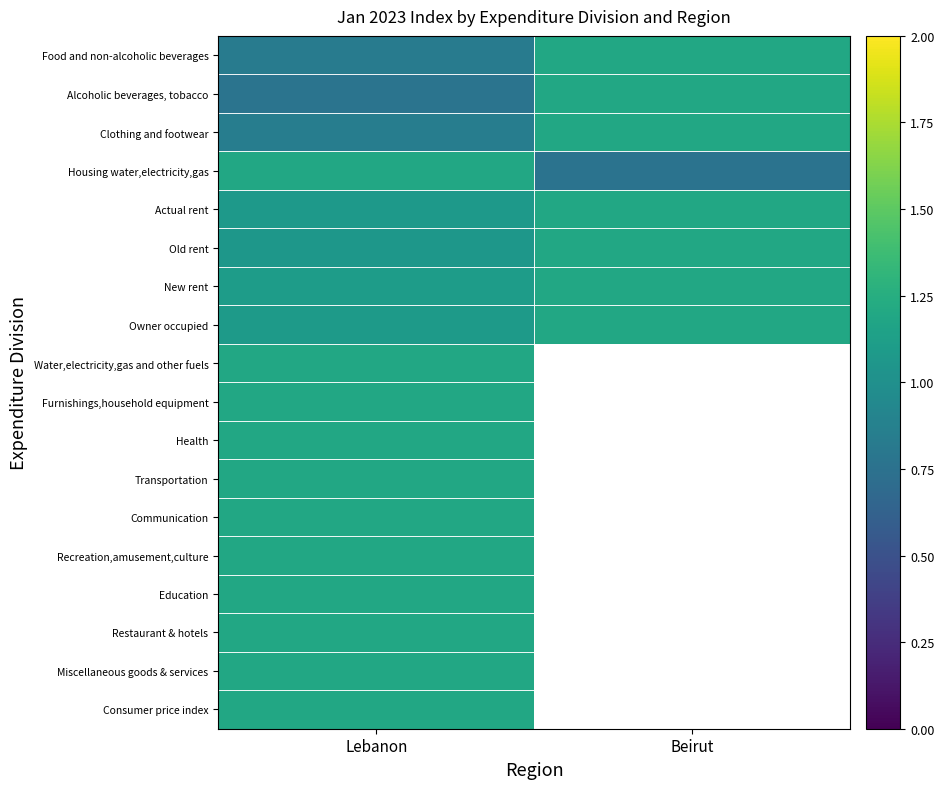

How many distinct data groups are displayed?

18